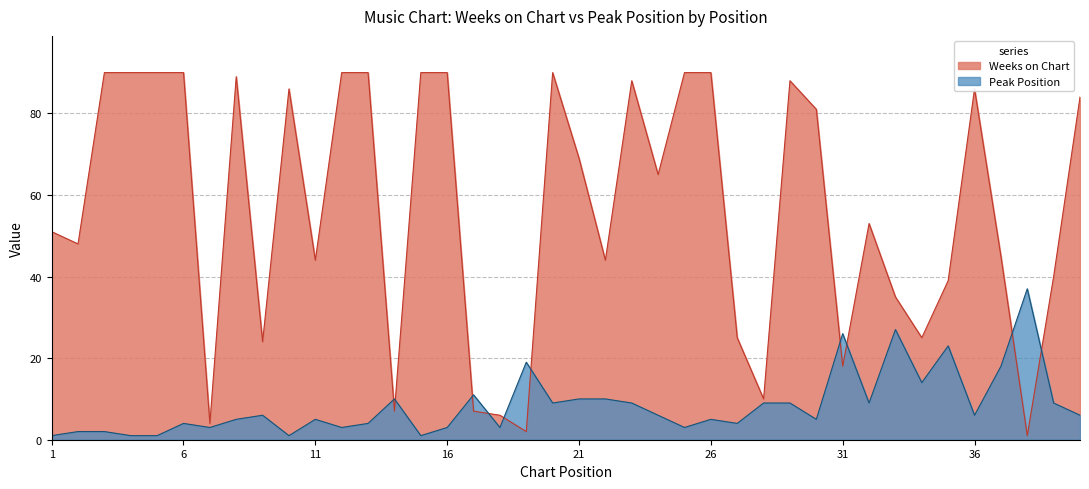

What is the sum of the Peak Position values at 10 and 28?

10